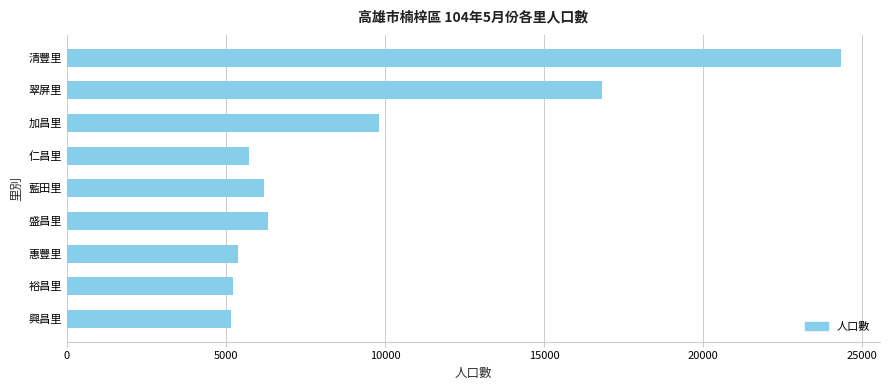

How many values are below 6203?

4